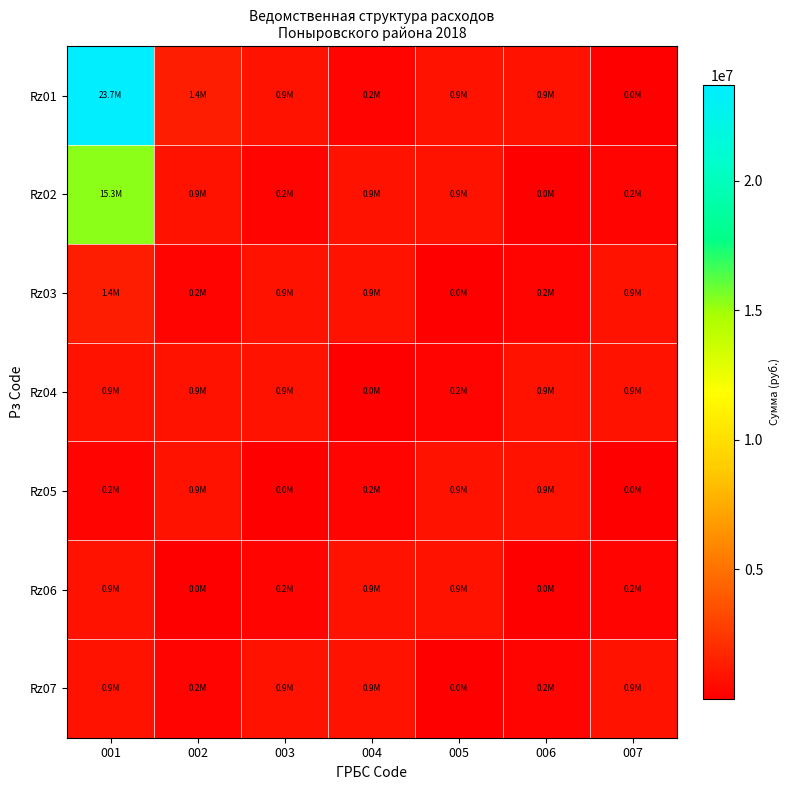

Reading right to left, extract all data points from this chart.

Rz01: 007=8000	006=876600	005=851810	004=210257	003=884600	002=1372907	001=23682799
Rz02: 007=210257	006=8000	005=876600	004=851810	003=210257	002=884600	001=15346580
Rz03: 007=851810	006=210257	005=8000	004=876600	003=851810	002=210257	001=1372907
Rz04: 007=876600	006=851810	005=210257	004=8000	003=876600	002=851810	001=884600
Rz05: 007=8000	006=876600	005=851810	004=210257	003=8000	002=876600	001=210257
Rz06: 007=210257	006=8000	005=876600	004=851810	003=210257	002=8000	001=851810
Rz07: 007=851810	006=210257	005=8000	004=876600	003=851810	002=210257	001=876600